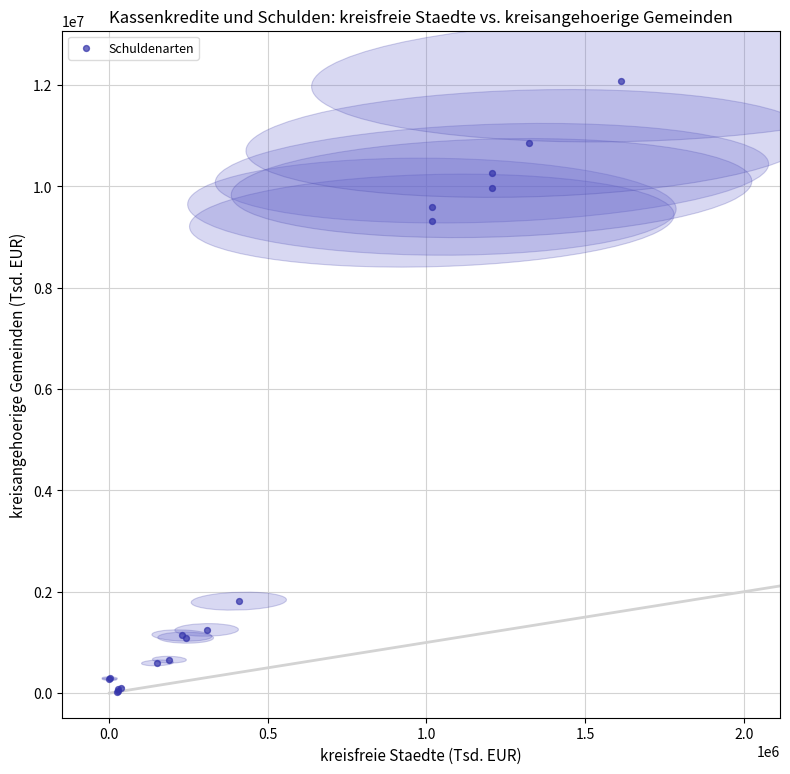

What Y value in the scatter plot is closest to 6043771?

9321701